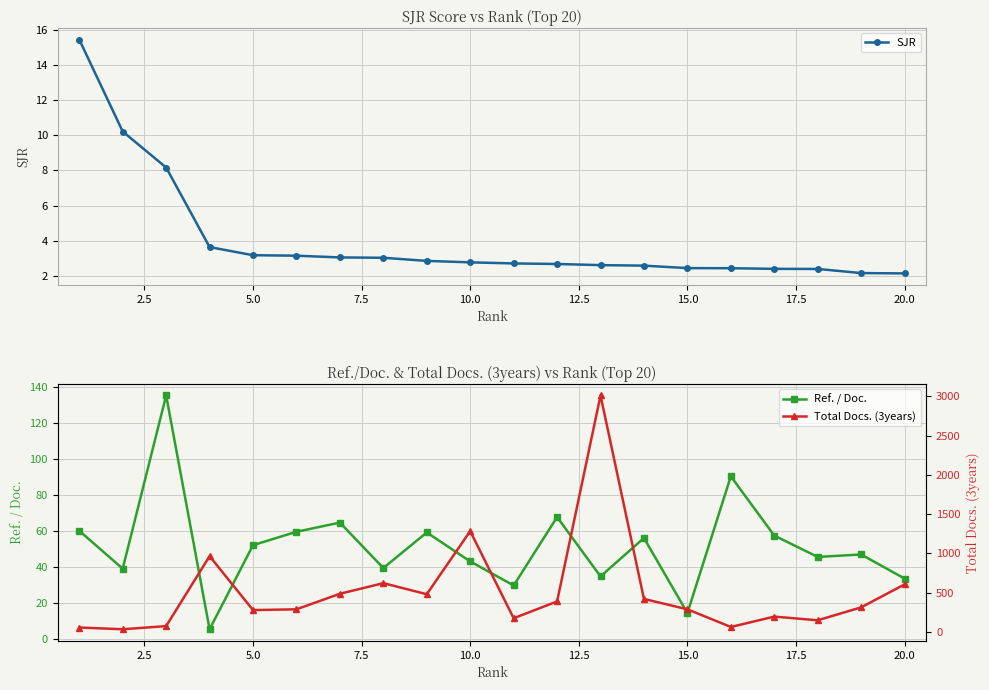

Does the chart display data point markers on the line(s)?

Yes